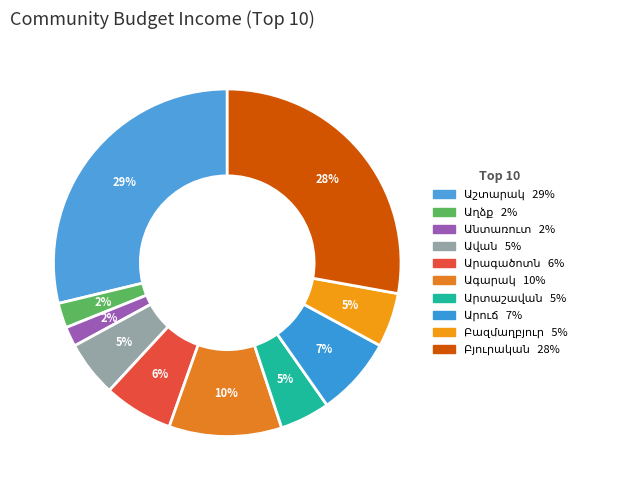

What portion of the pie excludes Անտառուտ?

98.2%